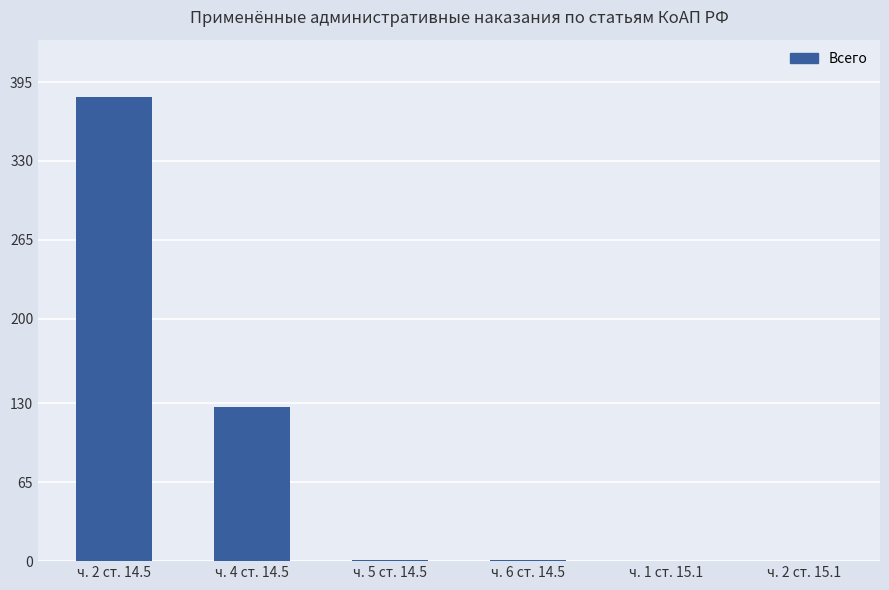

Approximately how many times larger is the value at ч. 4 ст. 14.5 compared to ч. 2 ст. 14.5?

0.3